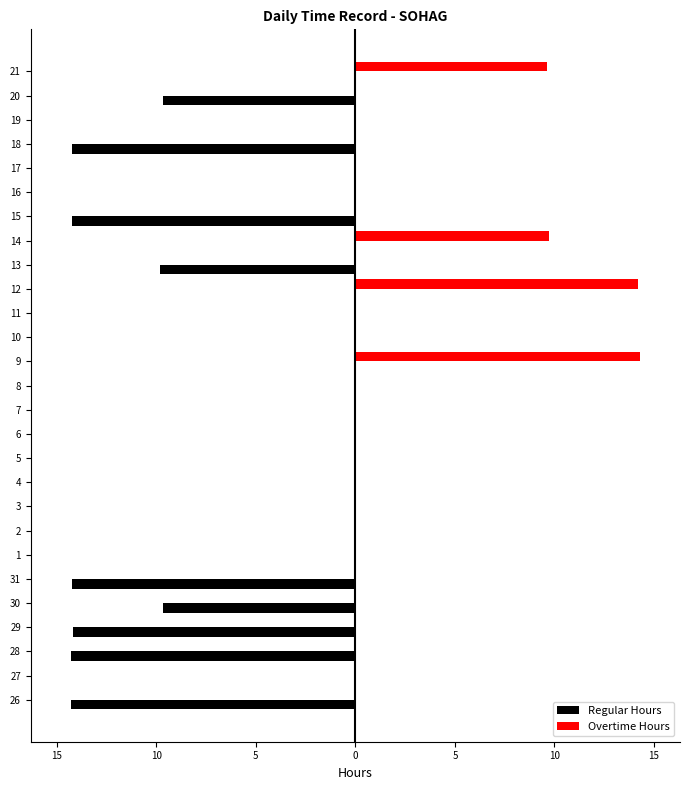

What are all the series names shown in the legend?

Regular Hours, Overtime Hours